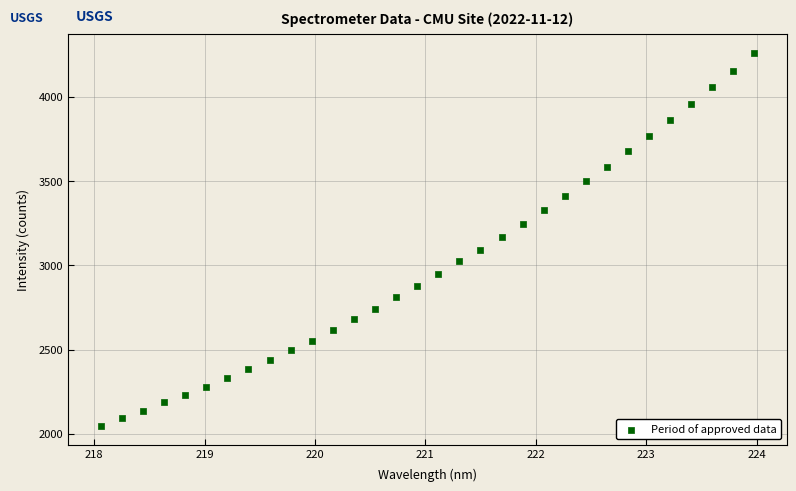

What is the range of Y values (max minus min)?

2214.5